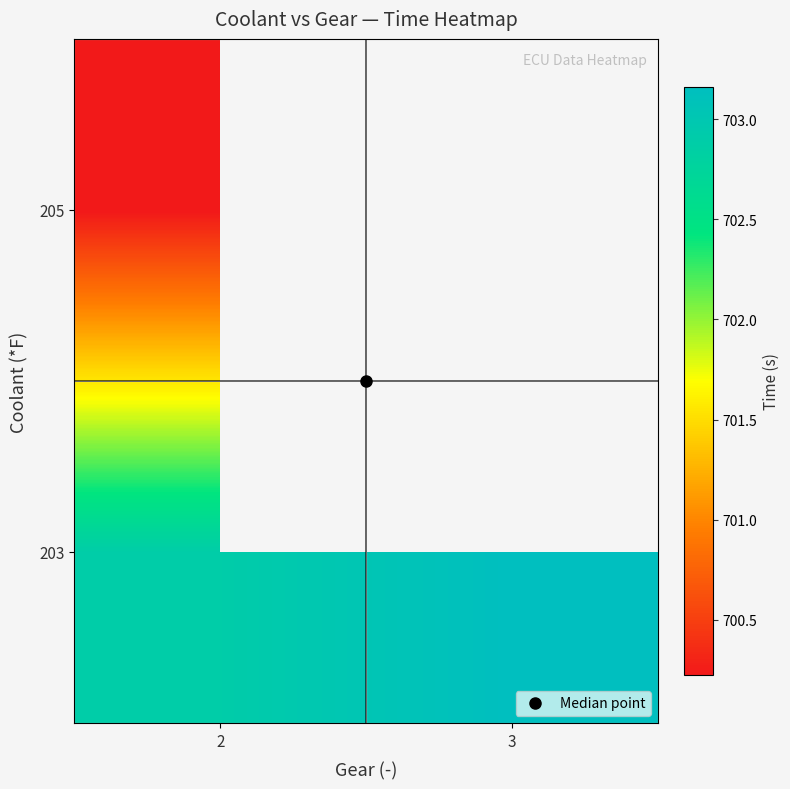

Between 3 and 2, which is larger?

3